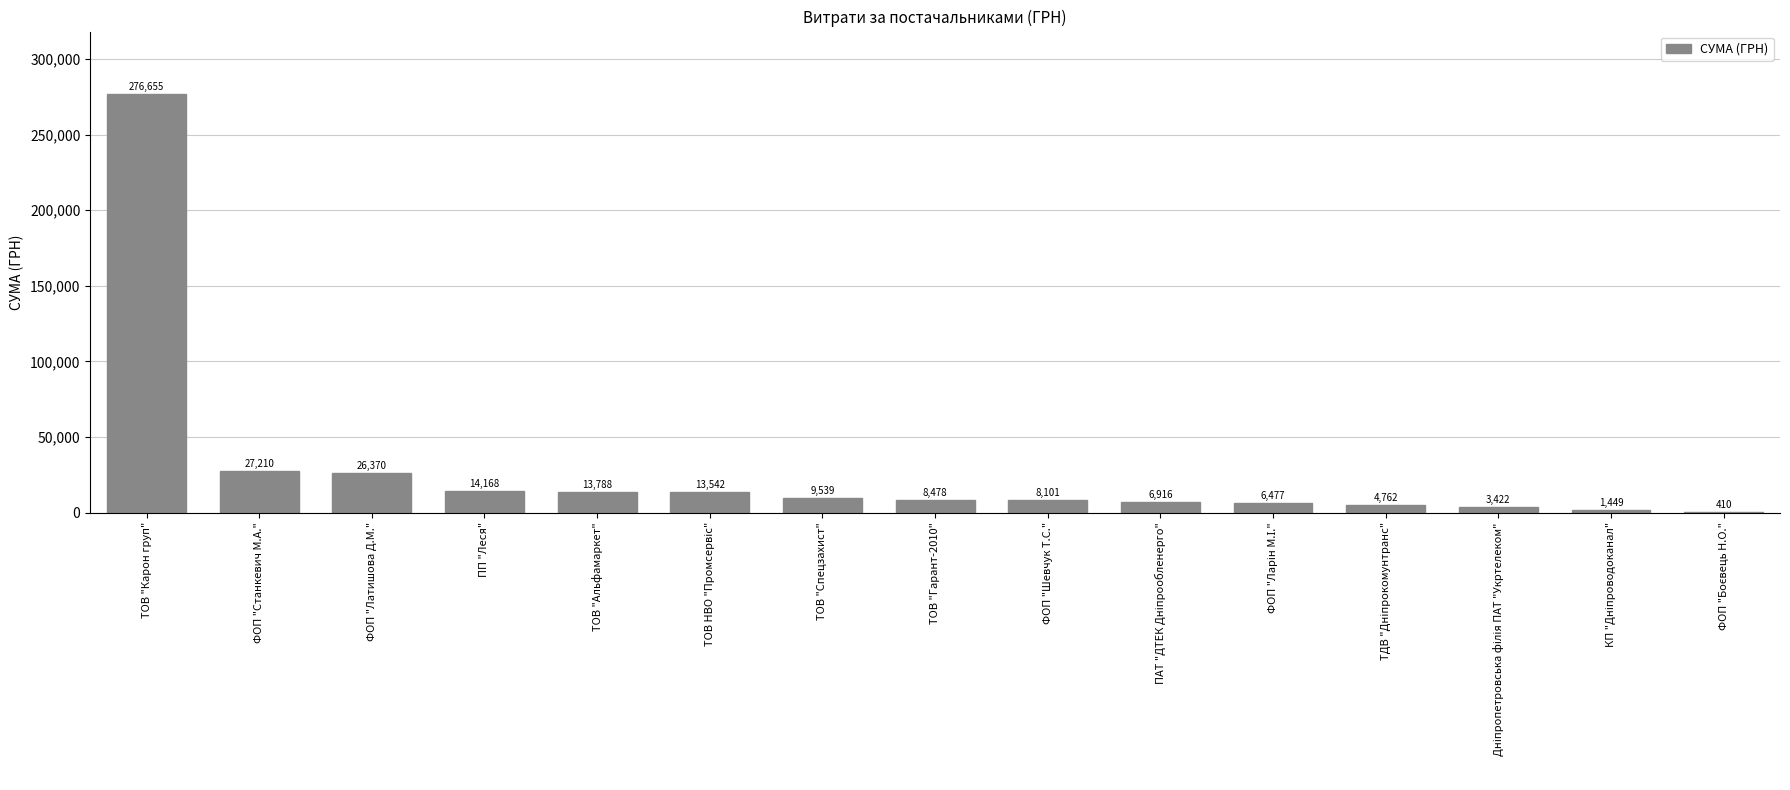

Where does the data first go above 8478?

ТОВ "Карон груп"